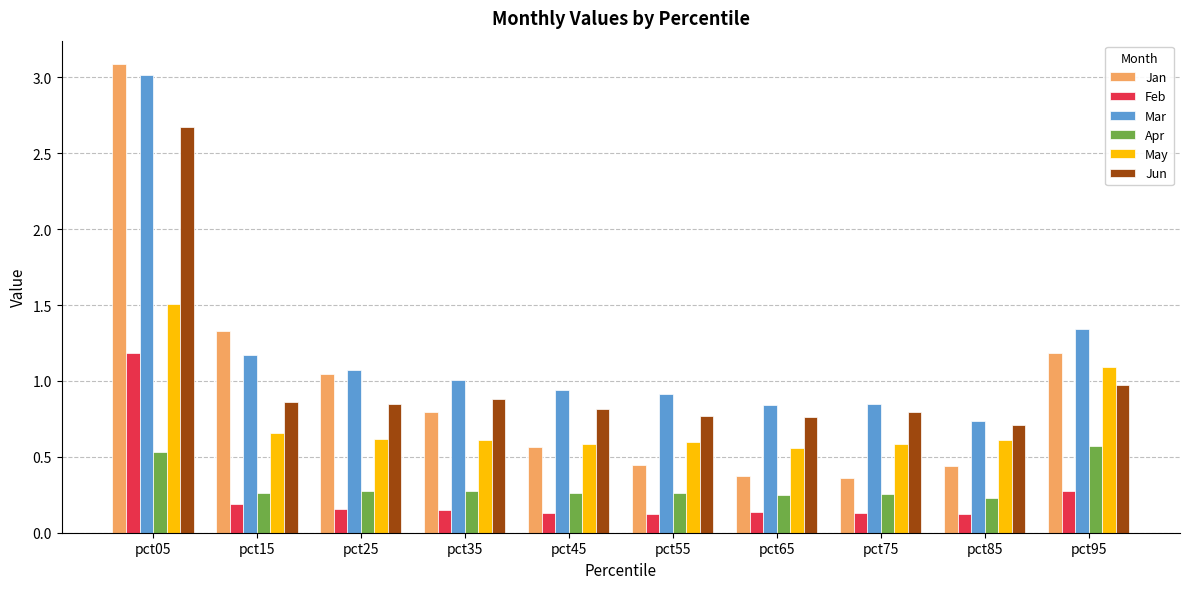

Is it true that Jan equals 0.4 at pct65?

True